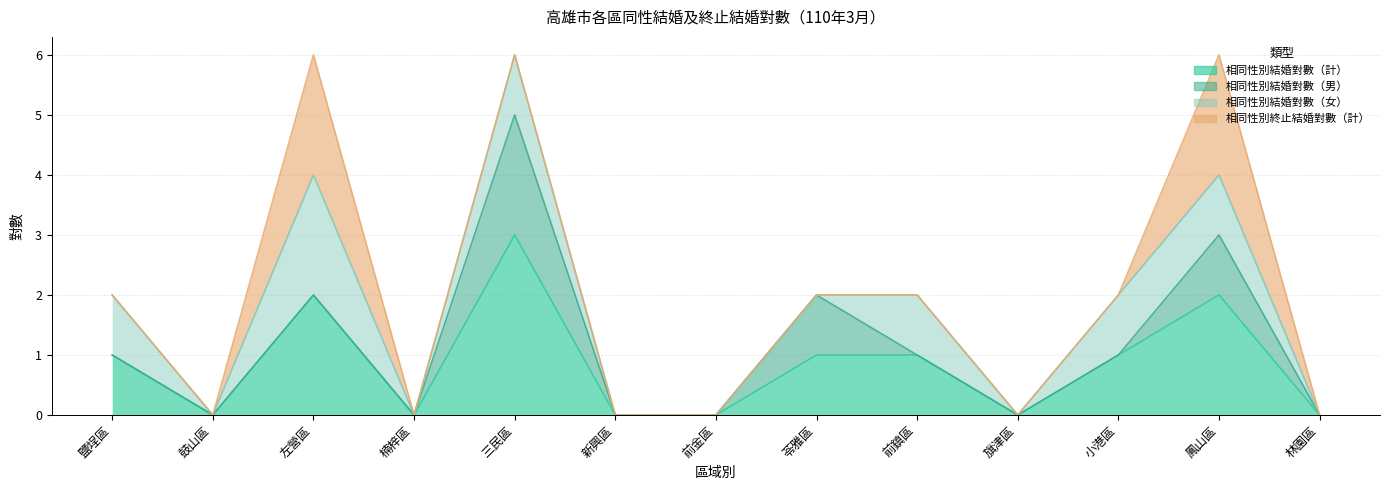

Count the number of categories in the chart.

13